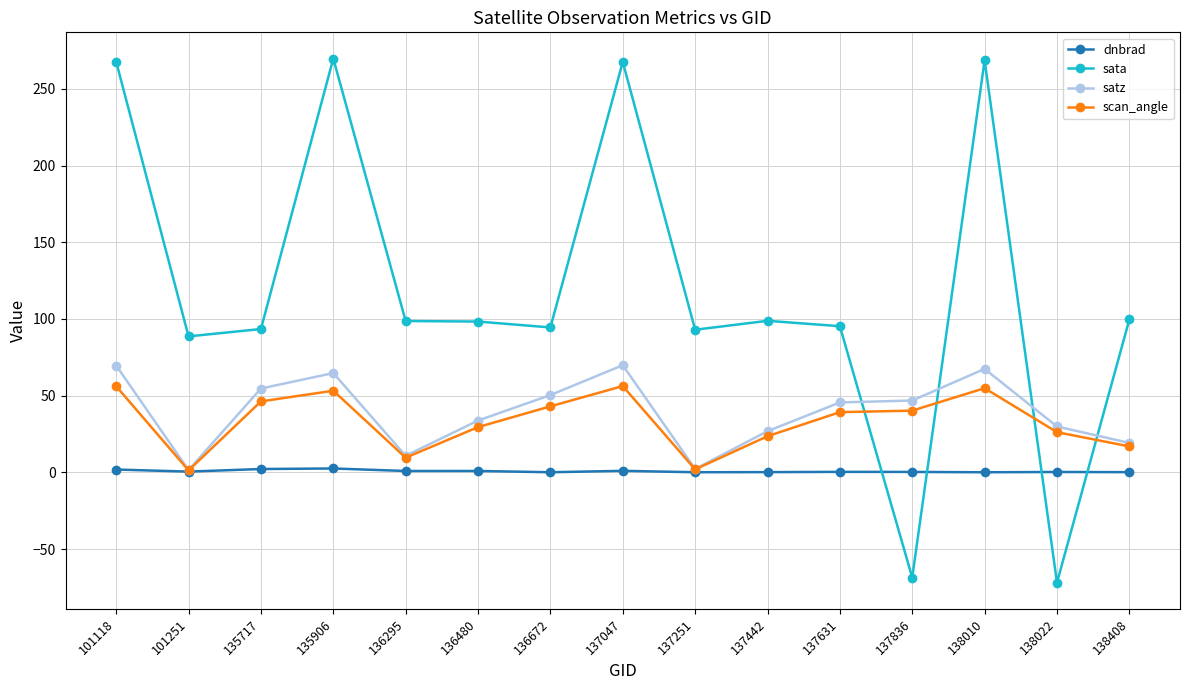

True or false: sata and dnbrad cross at least once.

True